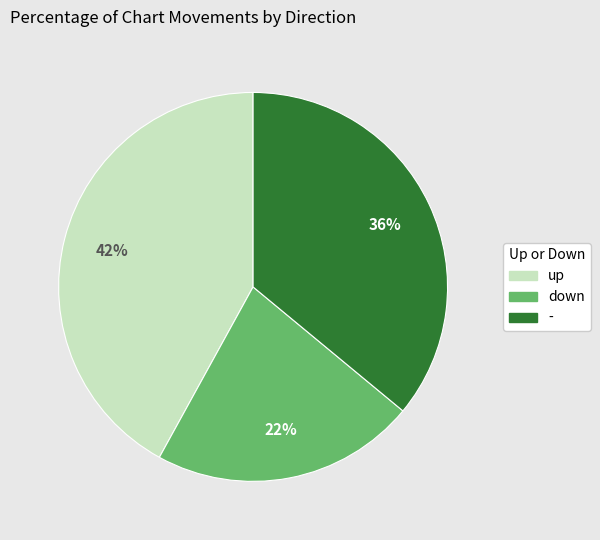

The down slice represents 7% of the pie. True or false?

False